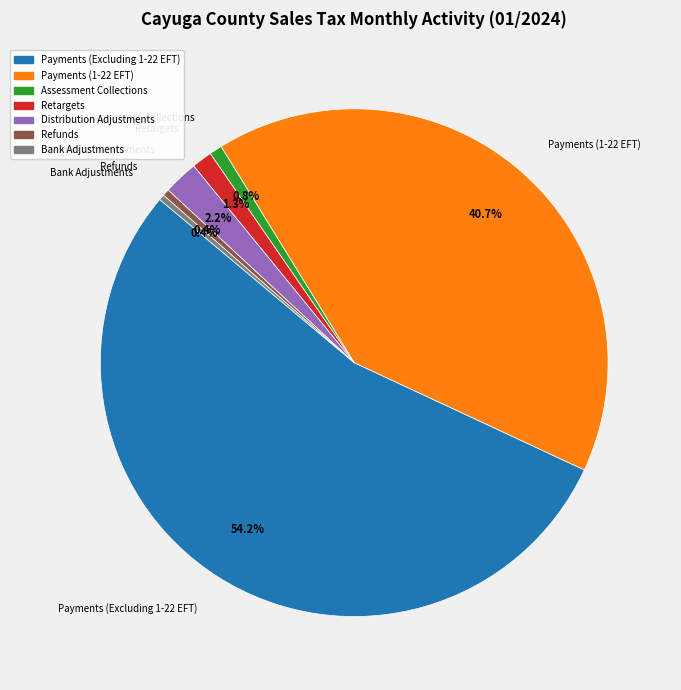

Which slice is the largest?

Payments (Excluding 1-22 EFT)